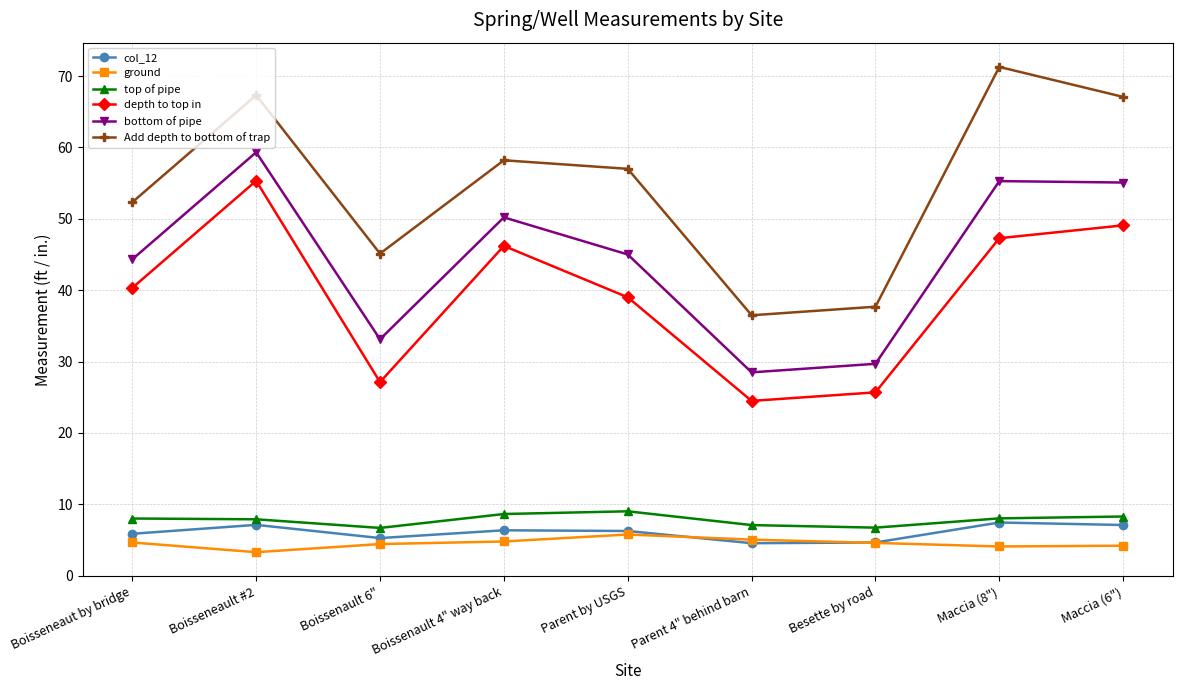

Count the number of categories in the chart.

9